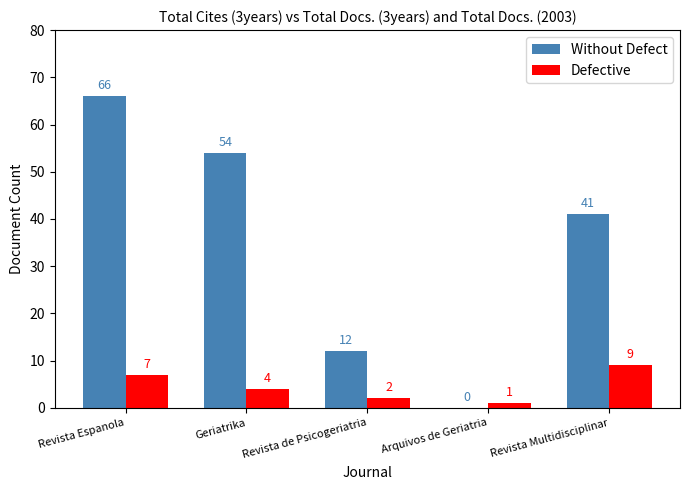

What is the total value across all series at Revista Multidisciplinar?

50